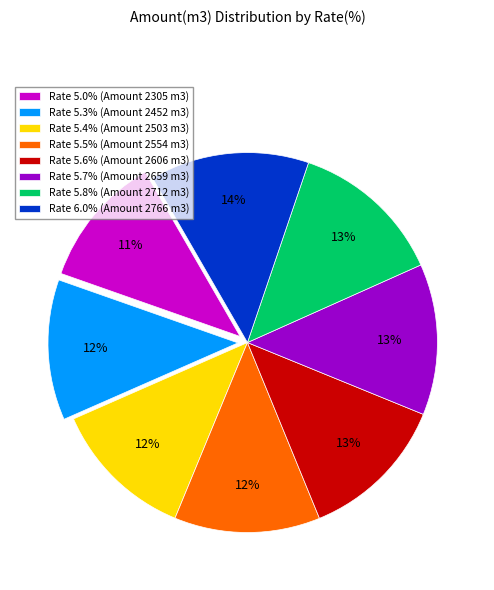

To the nearest percent, what portion does Rate 5.6% (Amount 2606 m3) represent?

13%